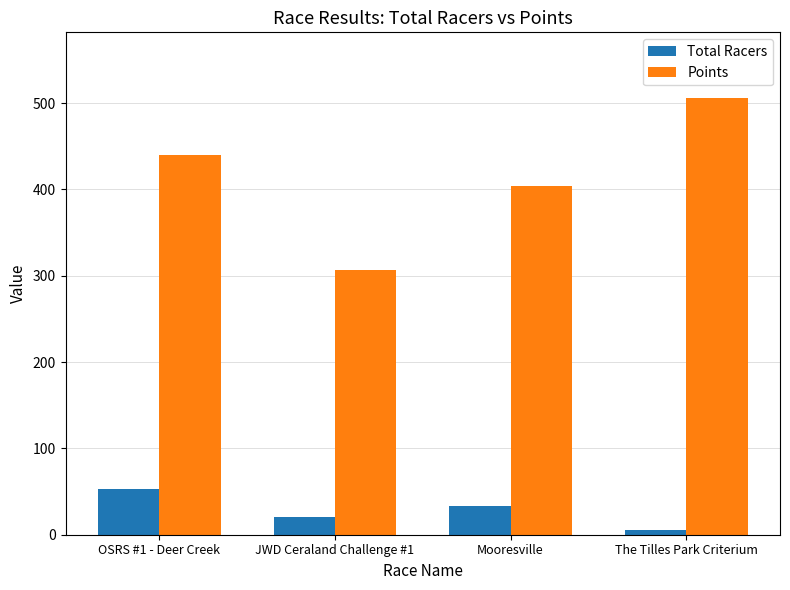

True or false: Points has a value of 168.5 at Mooresville.

False